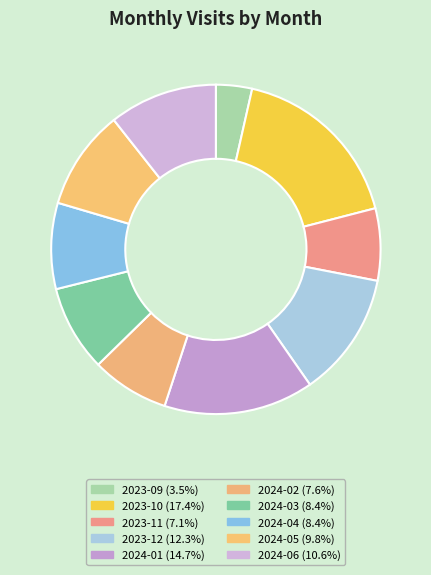

What is the smallest slice in the pie chart?

2023-09